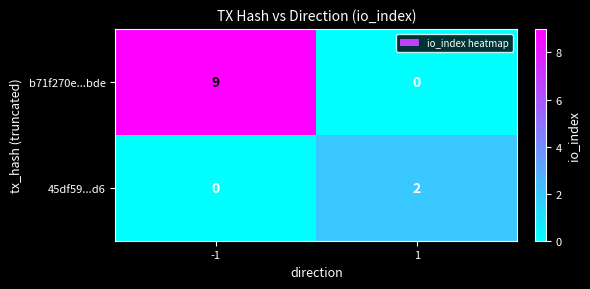

At 1, list the series in order from largest to smallest.

45df59...d6, b71f270e...bde